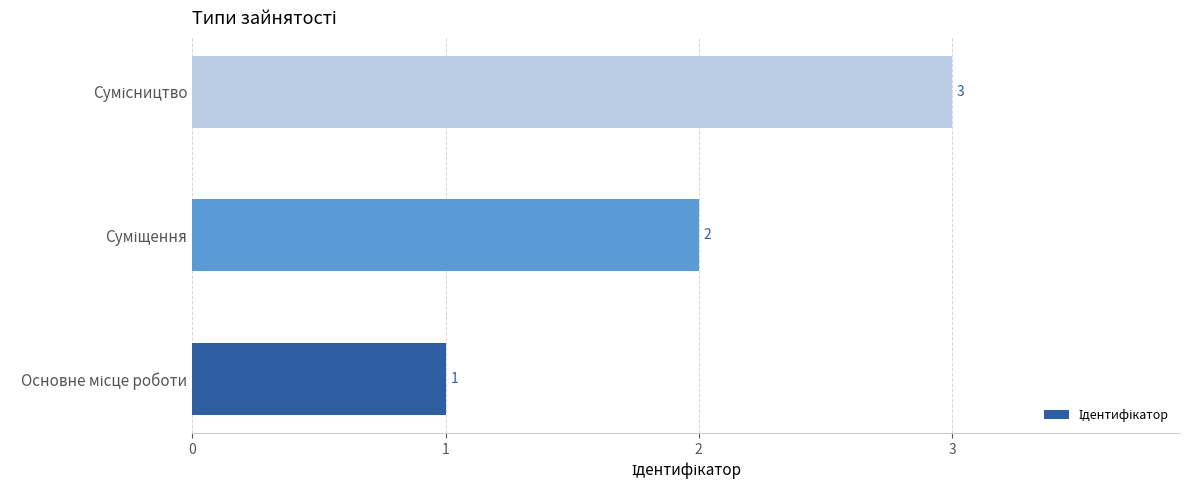

How many values are between 1 and 3?

3